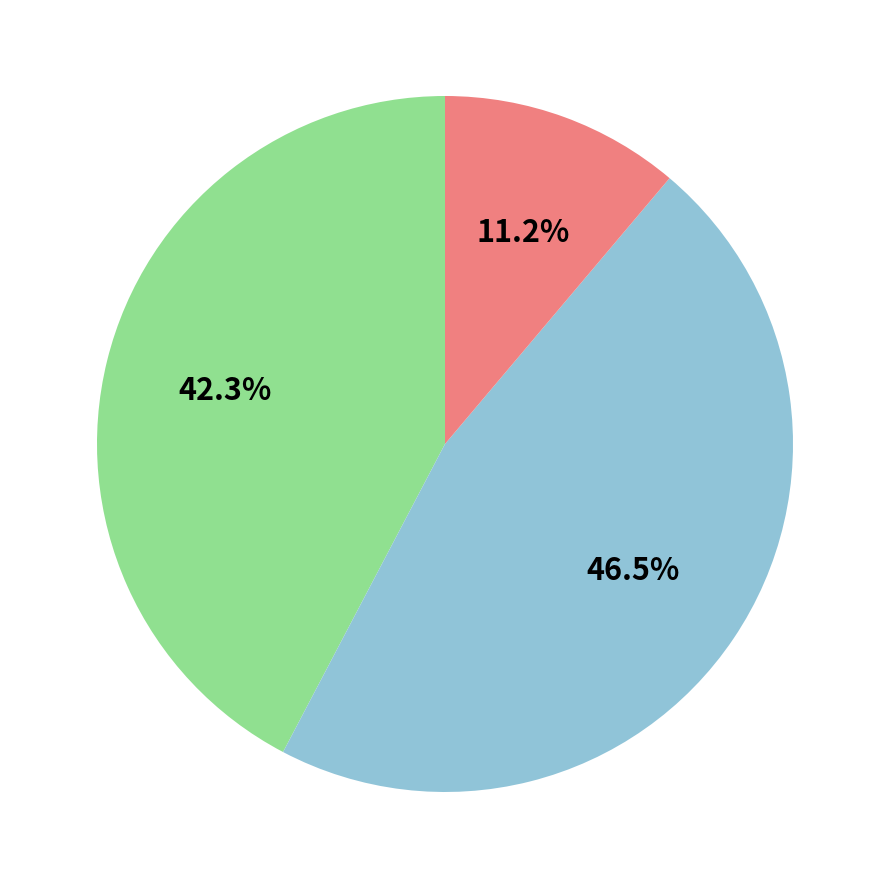

Is there a majority slice in this chart?

No